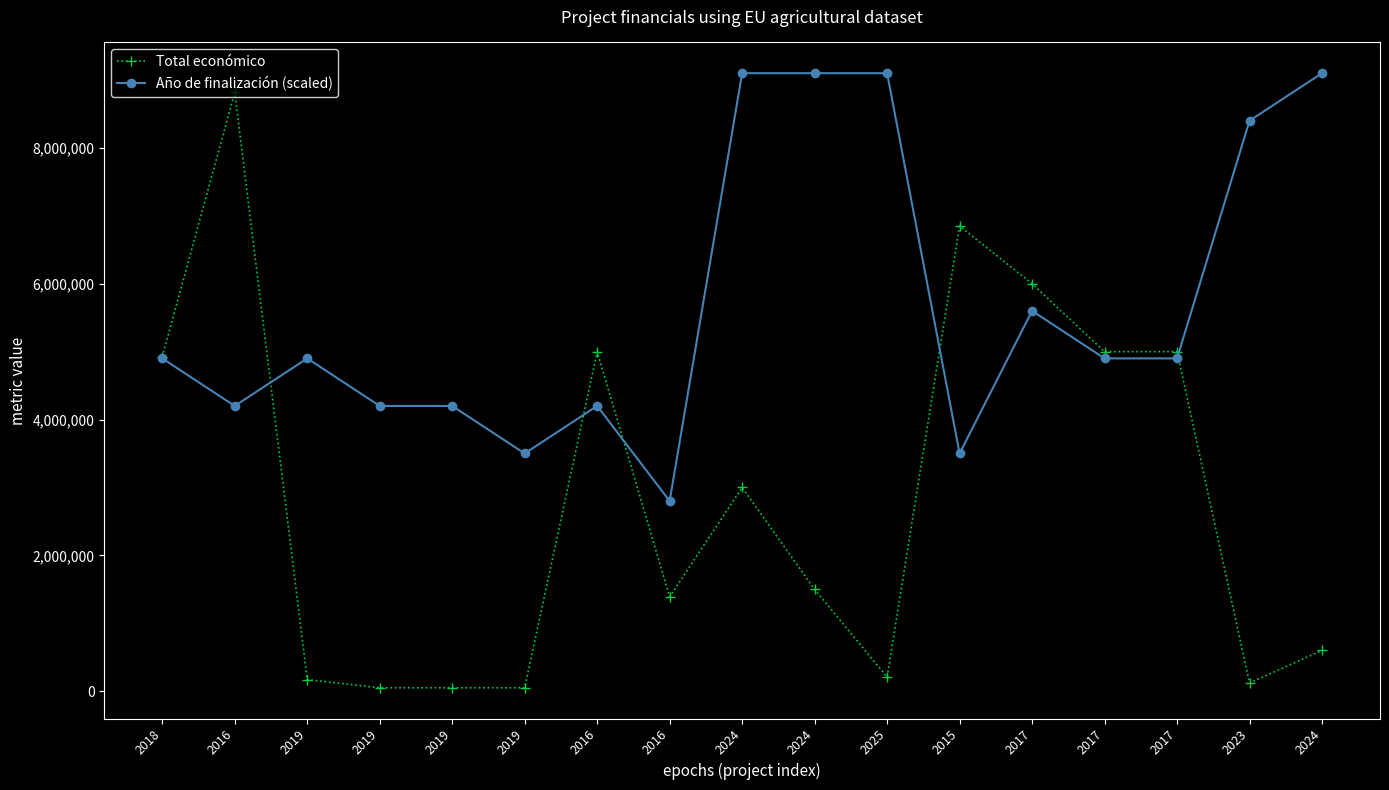

How many data points in Total económico are less than 1498925?

8